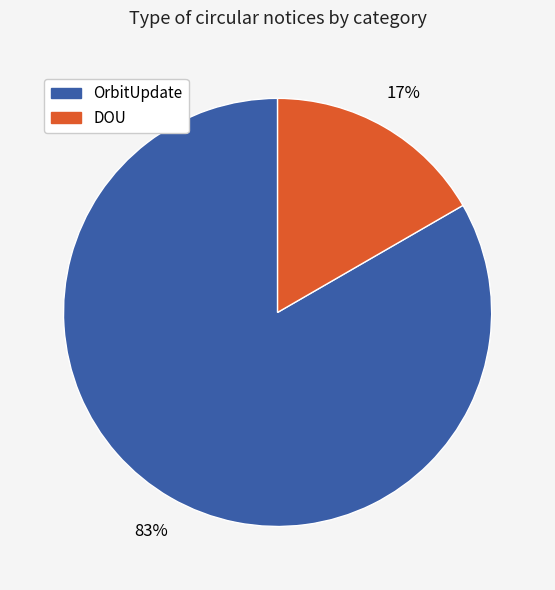

Count the number of slices in the pie.

2